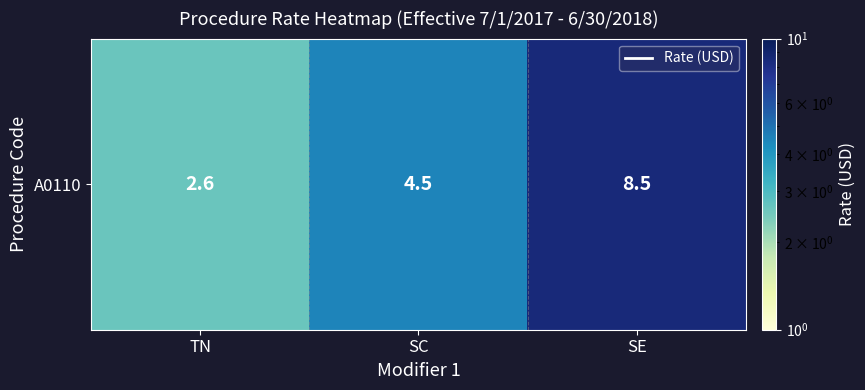

Rank the categories by value from highest to lowest.

SE, SC, TN